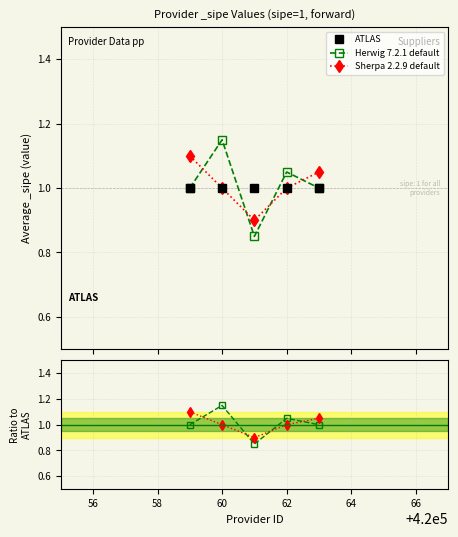

Rank the series by their maximum value, from highest to lowest.

Herwig 7.2.1 default, Sherpa 2.2.9 default, ATLAS